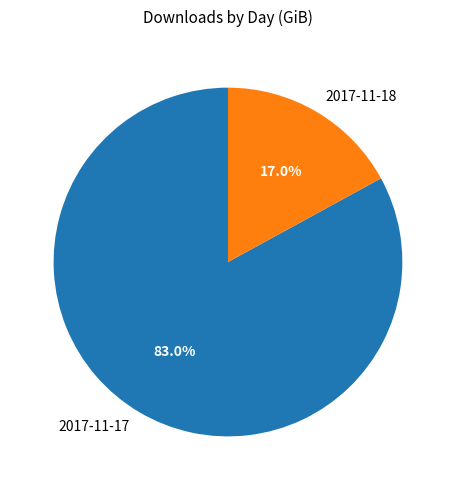

Between 2017-11-18 and 2017-11-17, which is larger?

2017-11-17